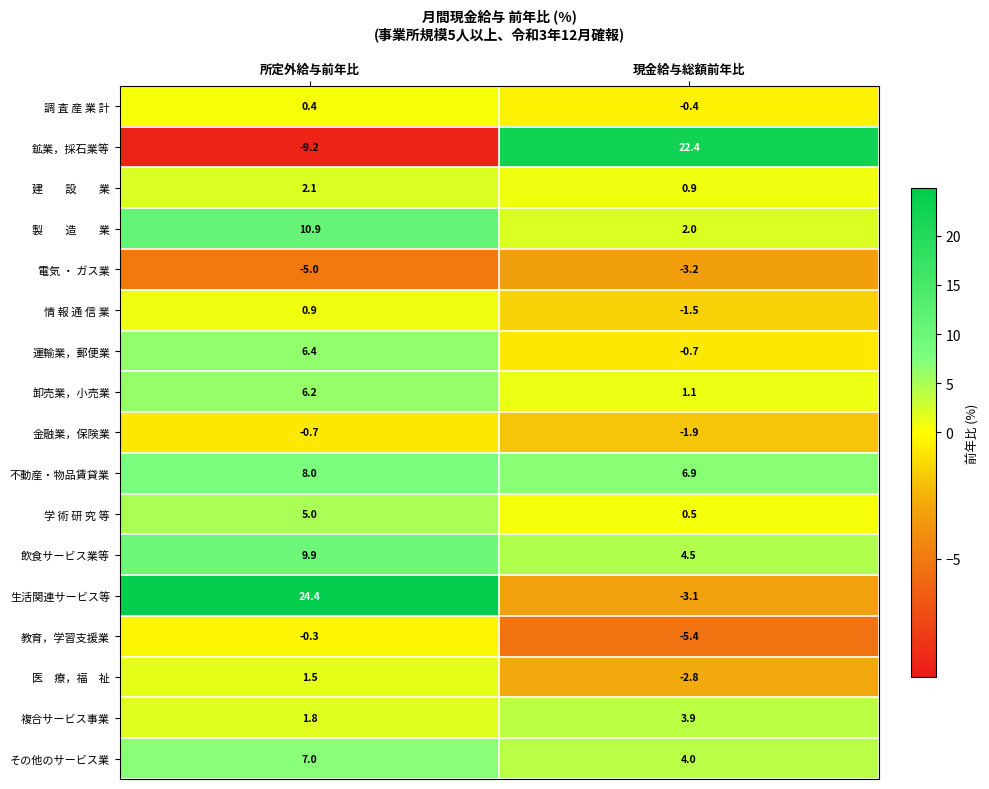

The value of 生活関連サービス等 at 現金給与総額前年比 is -3.1. True or false?

True